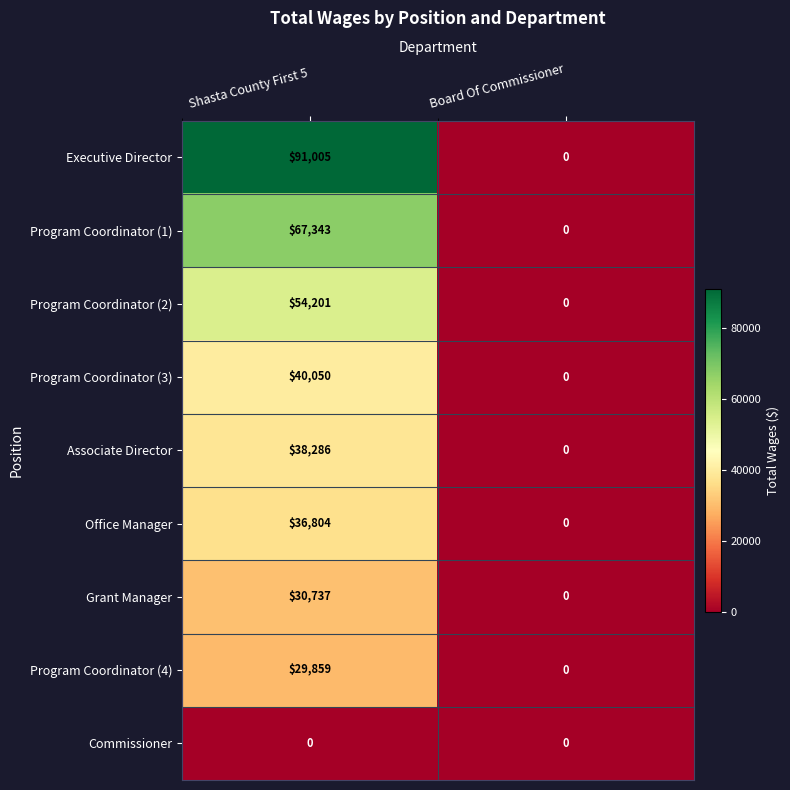

Reading left to right, extract all data points from this chart.

Executive Director: 91005	0
Program Coordinator (1): 67343	0
Program Coordinator (2): 54201	0
Program Coordinator (3): 40050	0
Associate Director: 38286	0
Office Manager: 36804	0
Grant Manager: 30737	0
Program Coordinator (4): 29859	0
Commissioner: 0	0